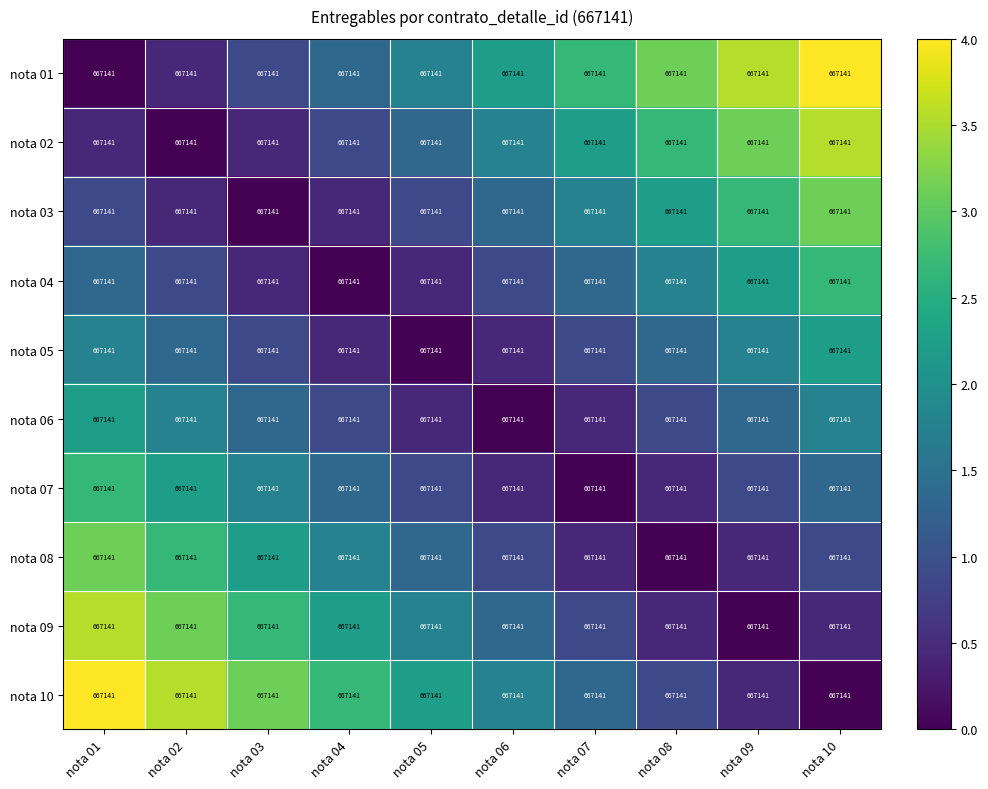

At how many categories does at least one series exceed 0?

10